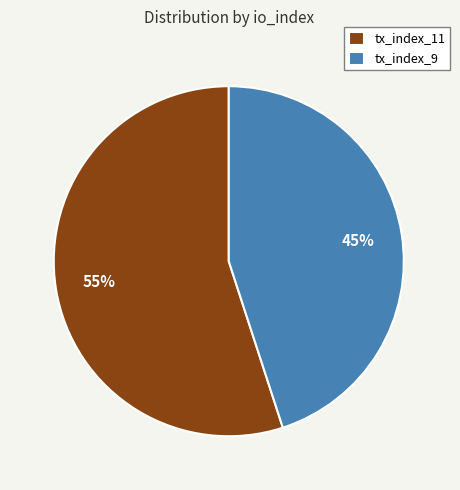

Is the sum of tx_index_9 and tx_index_11 greater than half?

Yes